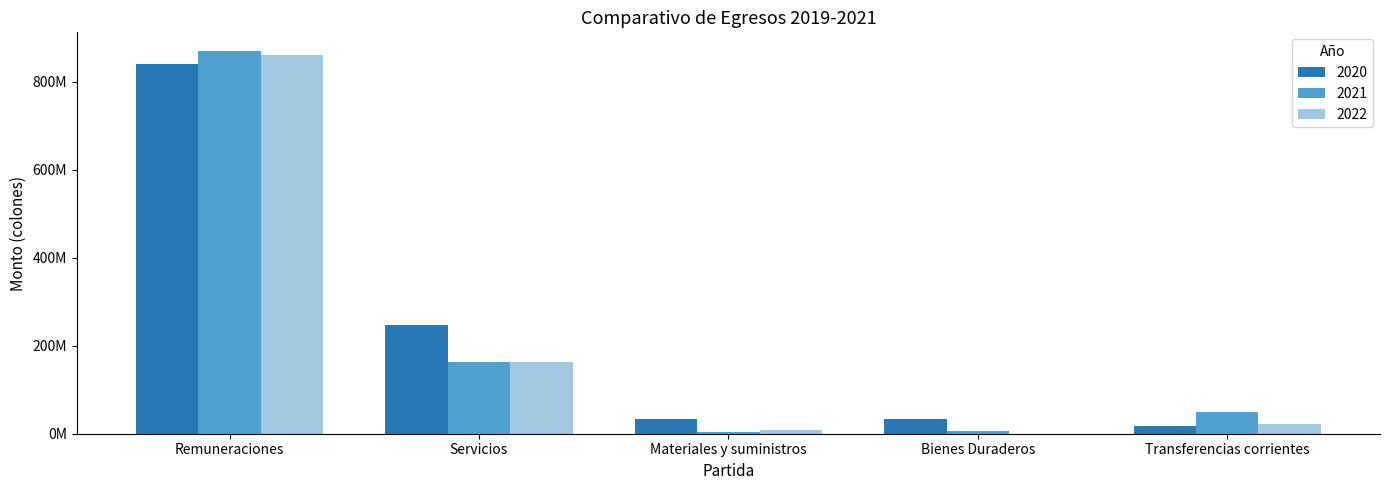

What position from the right is Remuneraciones?

5